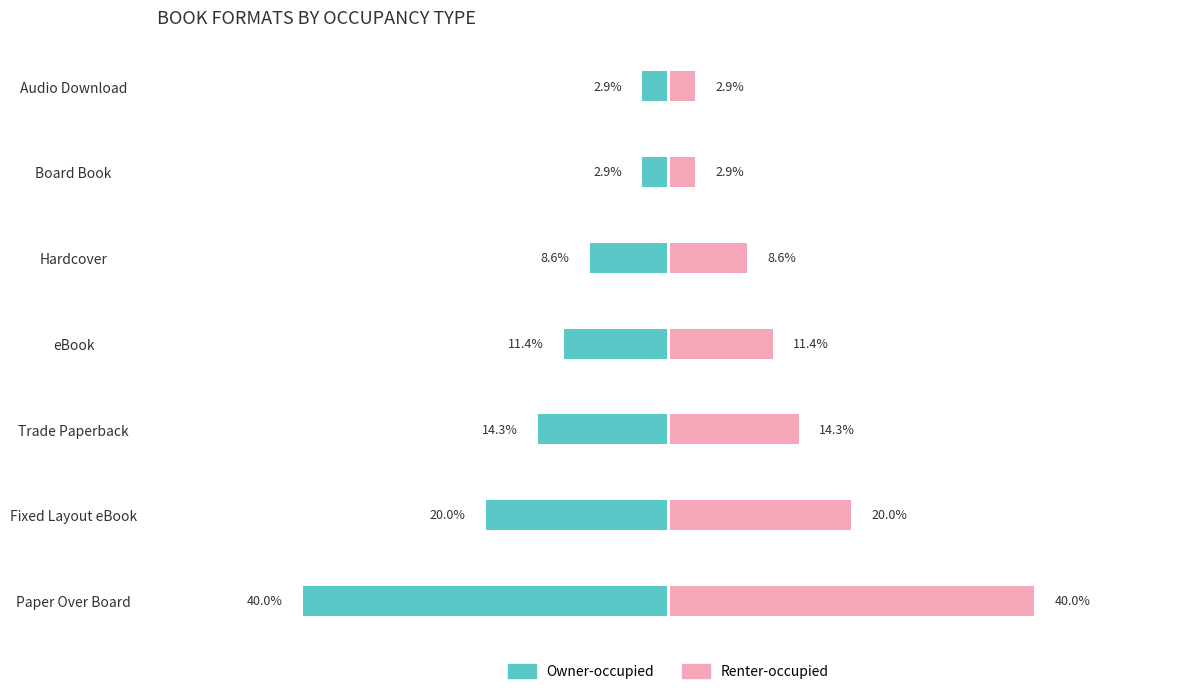

What position from the left is Audio Download?

7